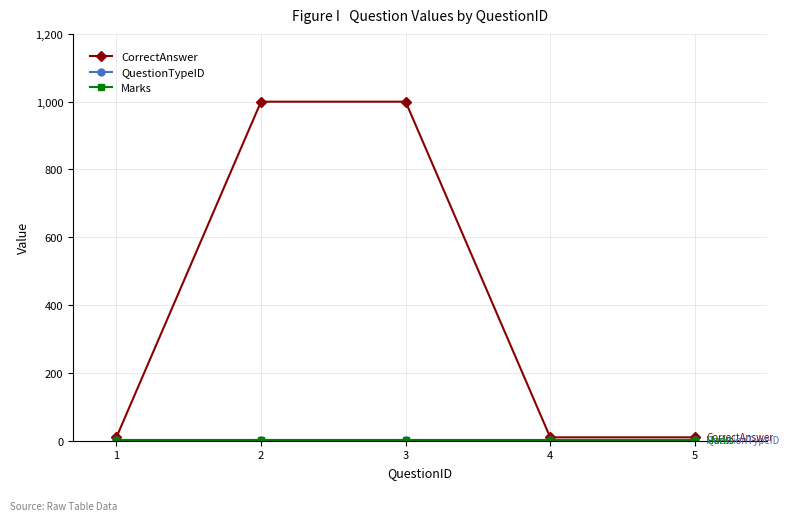

Rank the series by their maximum value, from highest to lowest.

CorrectAnswer, QuestionTypeID, Marks